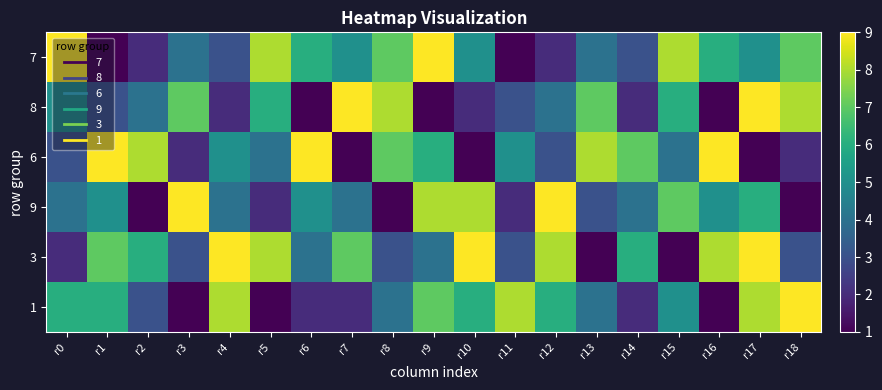

At which category is the sum across all series the highest?

r17